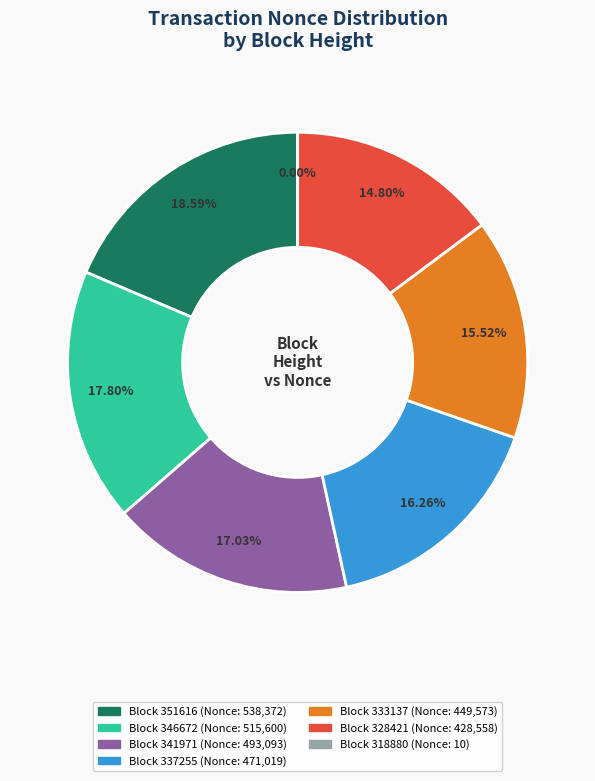

Is there any slice that represents more than half of the pie?

No